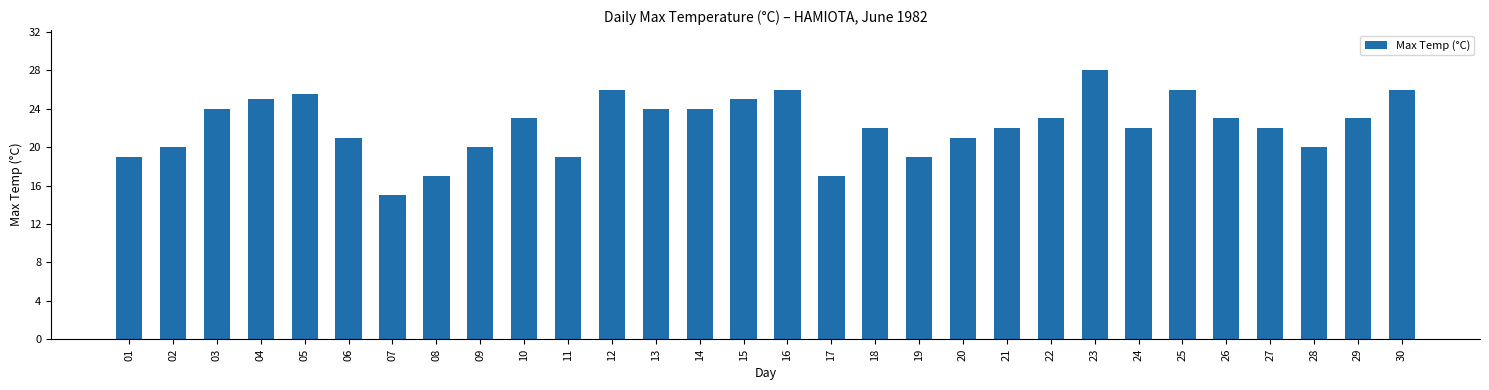

What is the sum of all values?

667.5